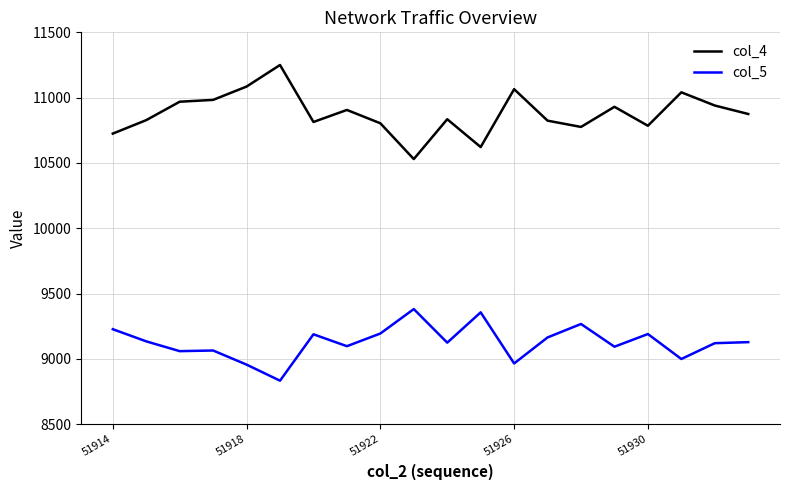

List the series in order of their overall mean, lowest first.

col_5, col_4